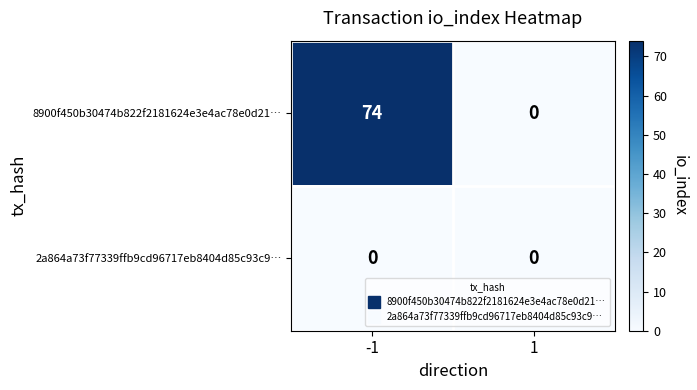

How many series are shown in this chart?

2